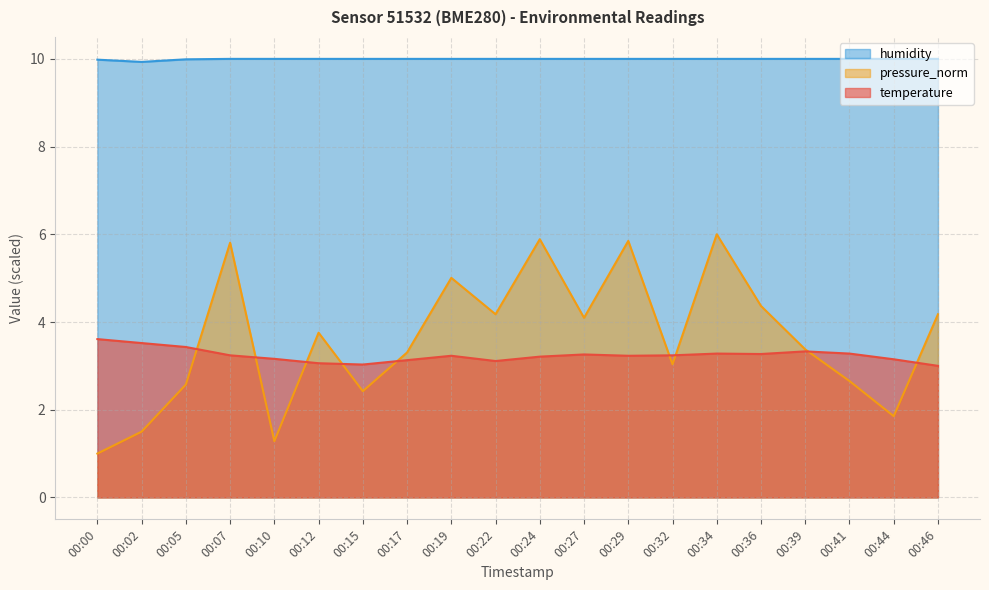

Reading right to left, transcribe all the data shown in this chart.

temperature: 3.0	3.1	3.3	3.3	3.3	3.3	3.2	3.2	3.3	3.2	3.1	3.2	3.1	3.0	3.1	3.2	3.2	3.4	3.5	3.6
humidity: 10.0	10.0	10.0	10.0	10.0	10.0	10.0	10.0	10.0	10.0	10.0	10.0	10.0	10.0	10.0	10.0	10.0	10.0	9.9	10.0
pressure_norm: 4.2	1.9	2.7	3.4	4.4	6.0	3.0	5.8	4.1	5.9	4.2	5.0	3.3	2.4	3.8	1.3	5.8	2.6	1.5	1.0